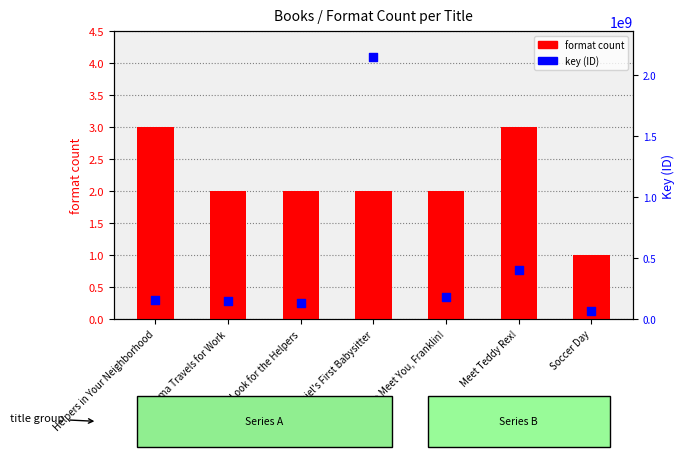

Is the value of key (ID) at Daniel's First Babysitter greater than the value of format count at Look for the Helpers?

Yes